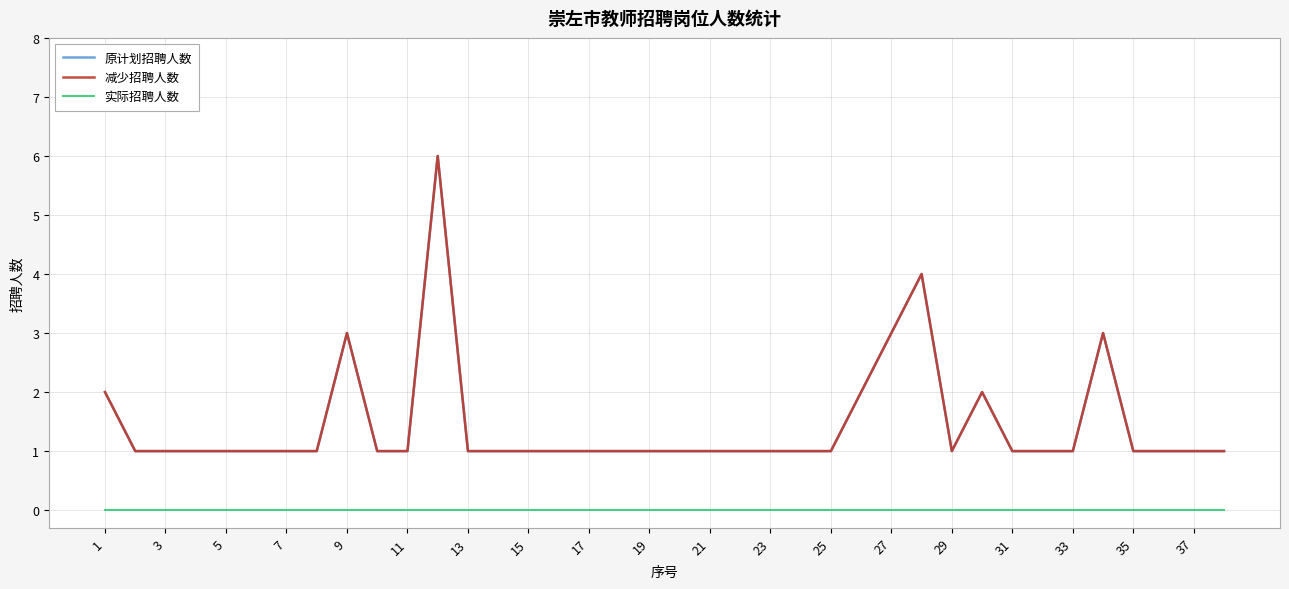

Is this an area chart (filled region under the line)?

No